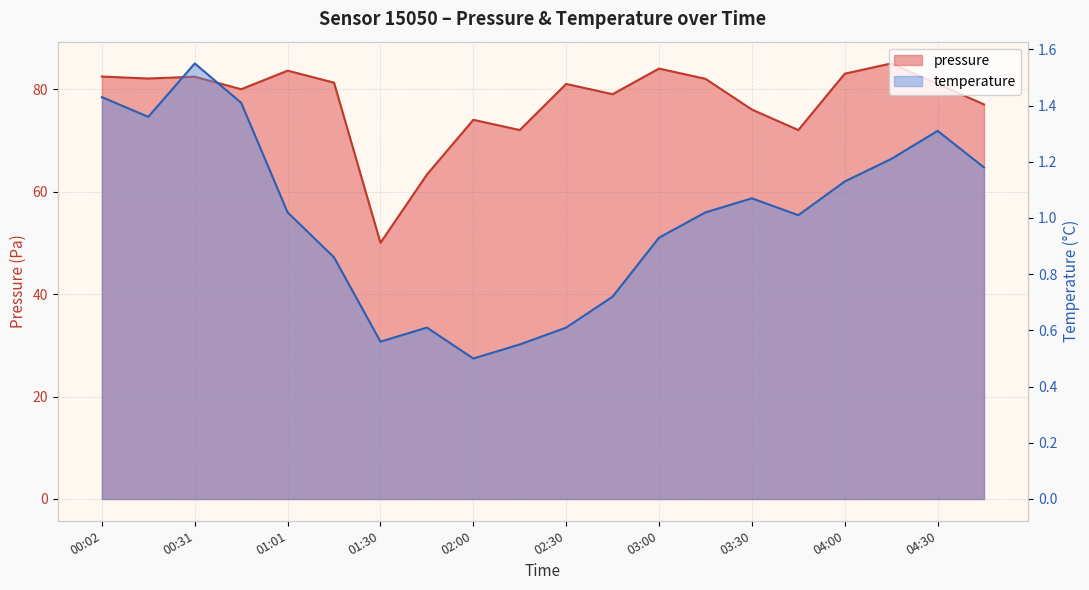

How many data points in pressure are above 81?

9